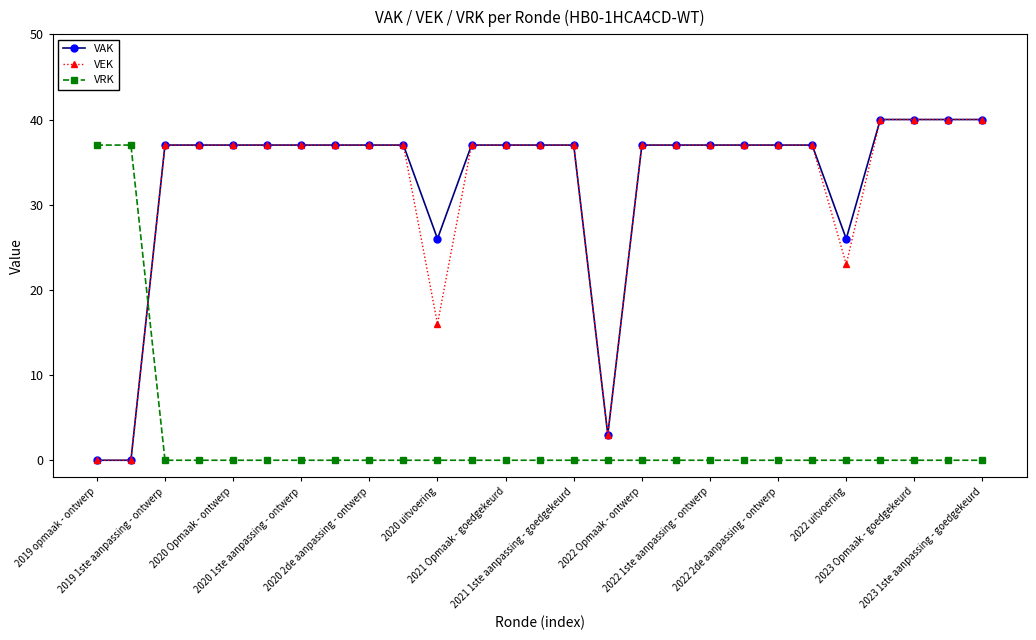

What is the highest value of the VAK series?

40